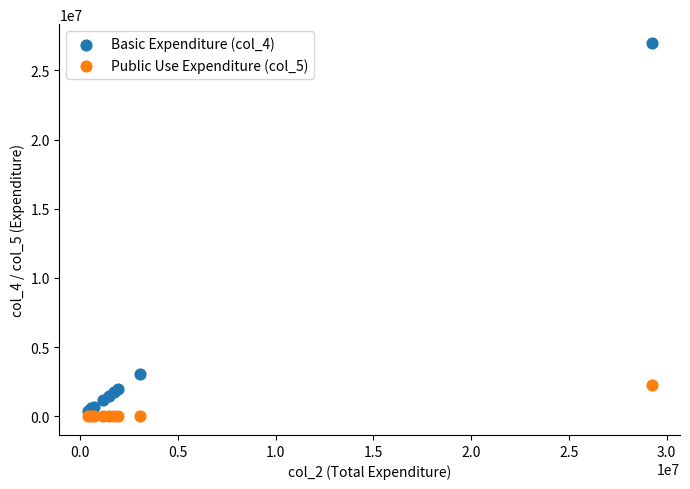

Which series contains the highest Y value?

Basic Expenditure (col_4)